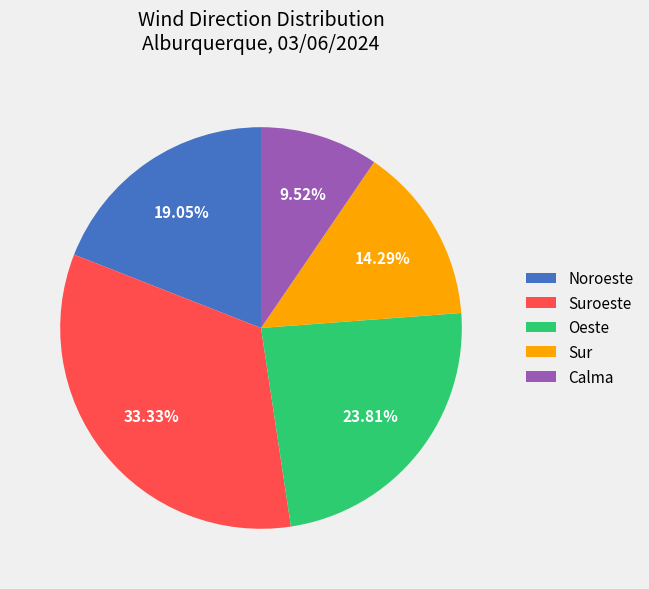

To the nearest percent, what is the combined percentage of Noroeste and Oeste?

43%